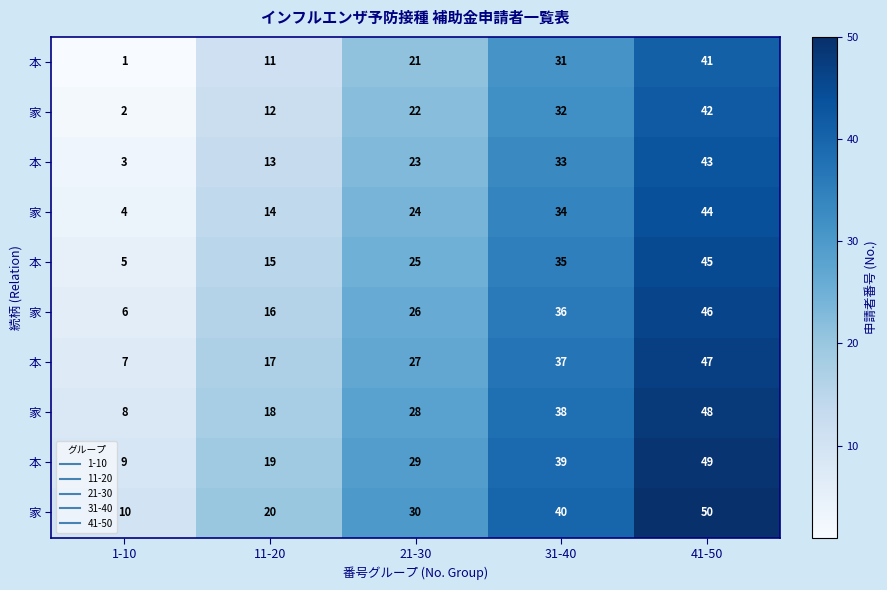

Which label corresponds to the smallest value in the chart?

1-10